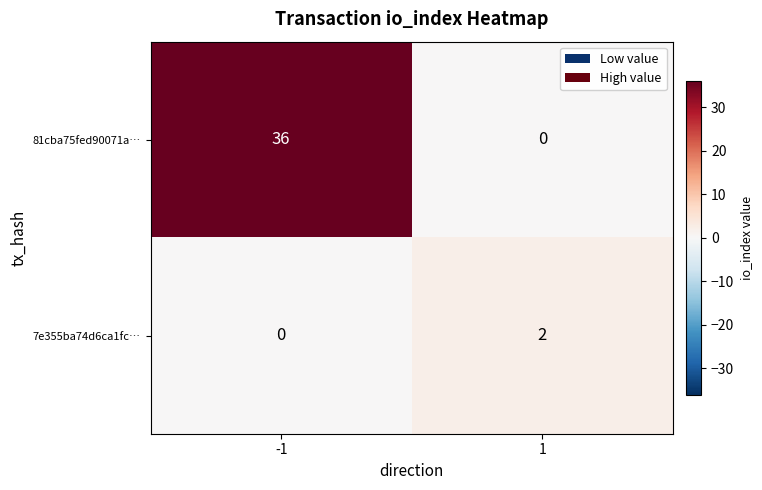

Rank the series by their maximum value, from lowest to highest.

7e355ba74d6ca1fc…, 81cba75fed90071a…